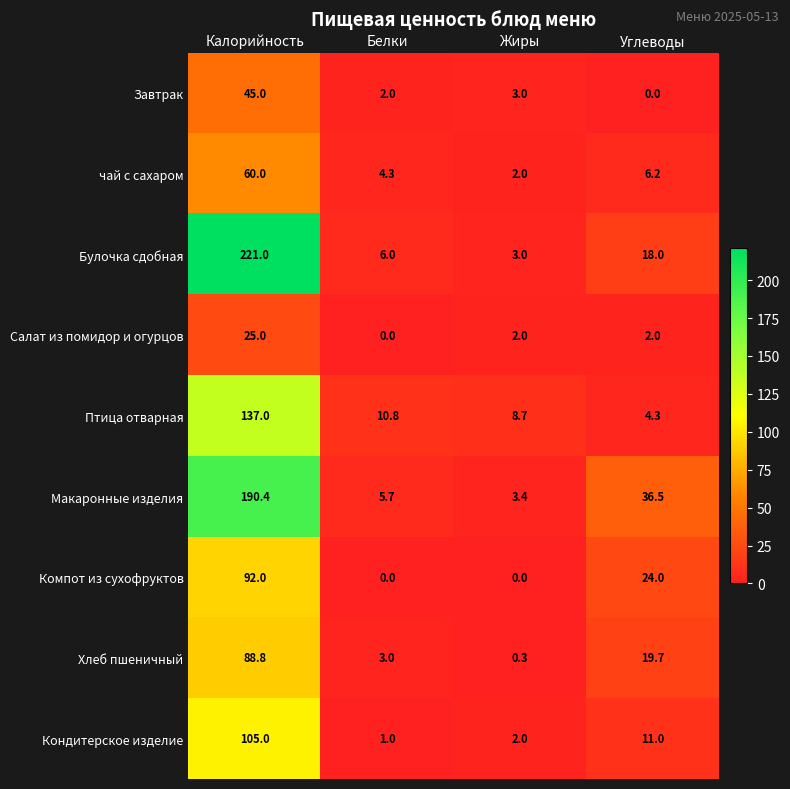

Which series changed the most between Белки and Углеводы?

Макаронные изделия